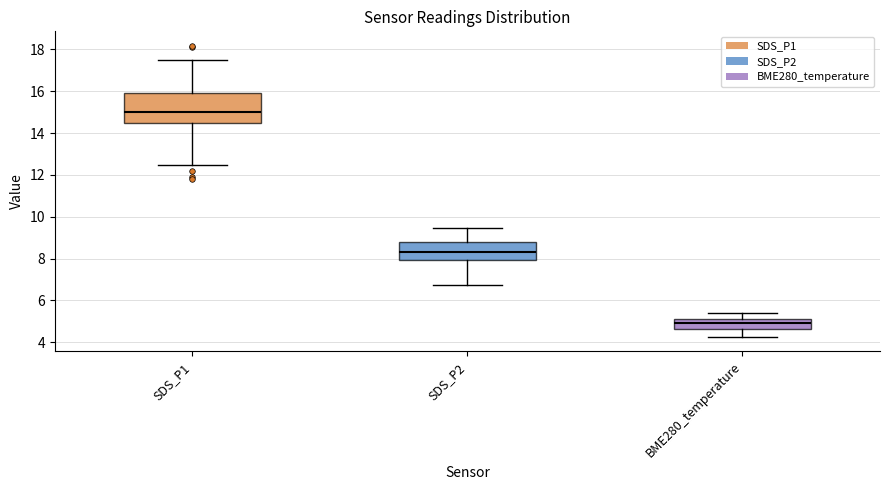

Which box has the highest median line?

SDS_P1